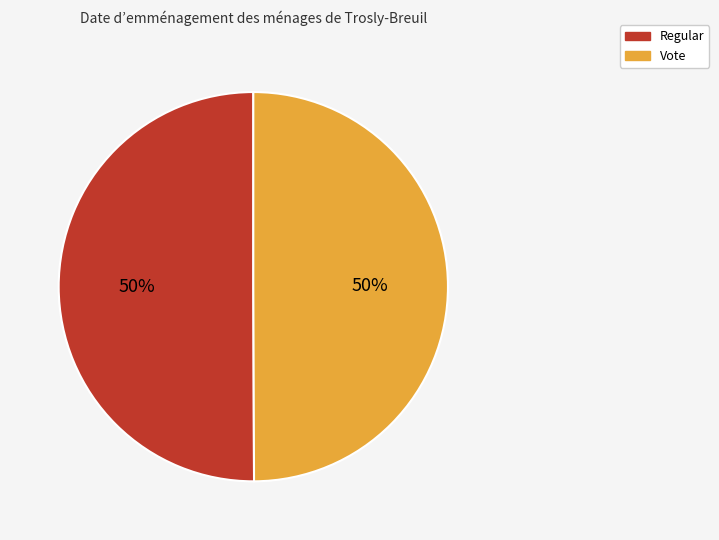

Do Regular and Vote together represent more than half of the pie?

Yes